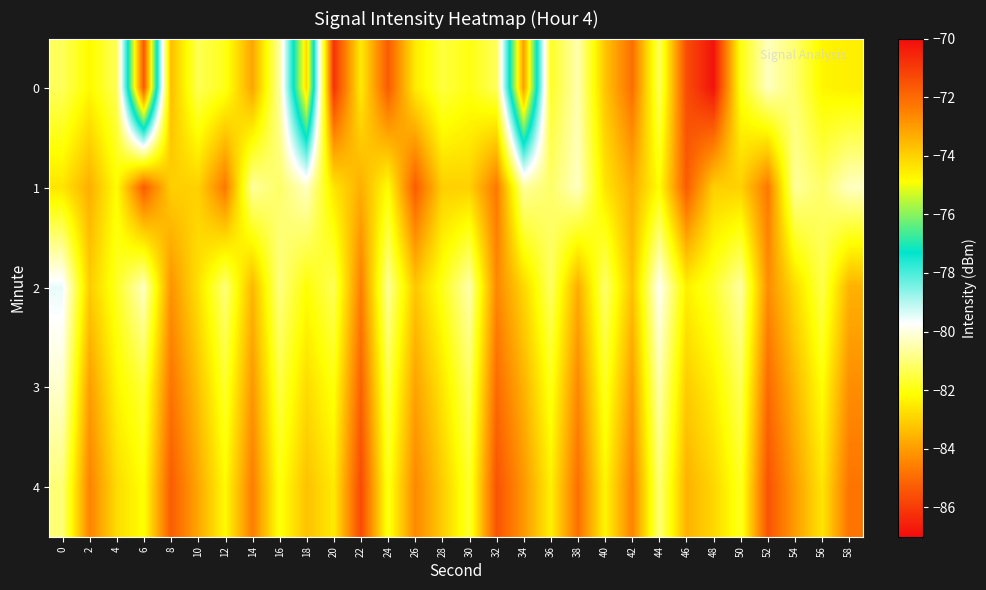

What is the total value across all series at 48?

-416.9